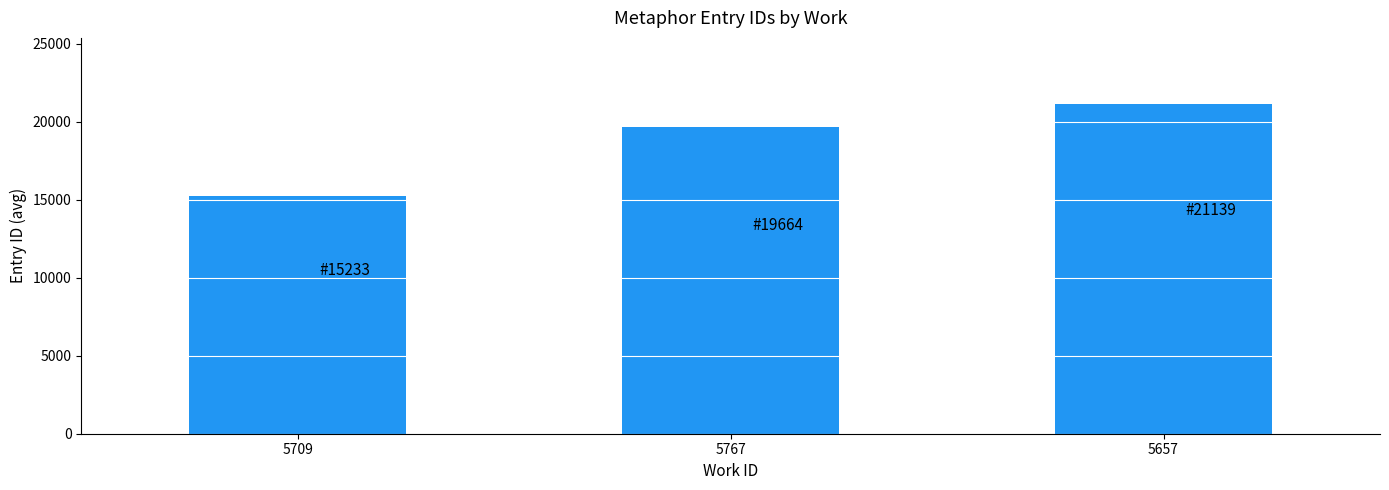

What is the label of the 3rd bar from the left?

5657